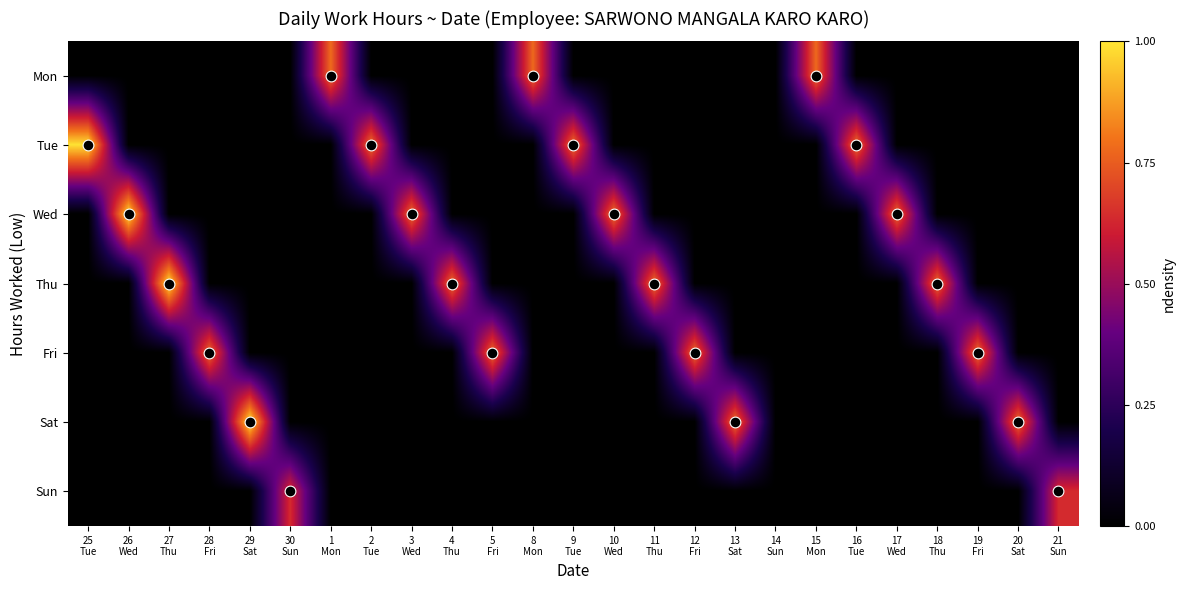

Reading right to left, transcribe all the data shown in this chart.

Mon: 21
Sun=0.0	20
Sat=0.0	19
Fri=0.0	18
Thu=0.0	17
Wed=0.0	16
Tue=0.0	15
Mon=0.8	14
Sun=0.0	13
Sat=0.0	12
Fri=0.0	11
Thu=0.0	10
Wed=0.0	9
Tue=0.0	8
Mon=0.8	5
Fri=0.0	4
Thu=0.0	3
Wed=0.0	2
Tue=0.0	1
Mon=0.8	30
Sun=0.0	29
Sat=0.0	28
Fri=0.0	27
Thu=0.0	26
Wed=0.0	25
Tue=0.0
Tue: 21
Sun=0.0	20
Sat=0.0	19
Fri=0.0	18
Thu=0.0	17
Wed=0.0	16
Tue=0.8	15
Mon=0.0	14
Sun=0.0	13
Sat=0.0	12
Fri=0.0	11
Thu=0.0	10
Wed=0.0	9
Tue=0.8	8
Mon=0.0	5
Fri=0.0	4
Thu=0.0	3
Wed=0.0	2
Tue=0.8	1
Mon=0.0	30
Sun=0.0	29
Sat=0.0	28
Fri=0.0	27
Thu=0.0	26
Wed=0.0	25
Tue=1.0
Wed: 21
Sun=0.0	20
Sat=0.0	19
Fri=0.0	18
Thu=0.0	17
Wed=0.8	16
Tue=0.0	15
Mon=0.0	14
Sun=0.0	13
Sat=0.0	12
Fri=0.0	11
Thu=0.0	10
Wed=0.8	9
Tue=0.0	8
Mon=0.0	5
Fri=0.0	4
Thu=0.0	3
Wed=0.8	2
Tue=0.0	1
Mon=0.0	30
Sun=0.0	29
Sat=0.0	28
Fri=0.0	27
Thu=0.0	26
Wed=1.0	25
Tue=0.0
Thu: 21
Sun=0.0	20
Sat=0.0	19
Fri=0.0	18
Thu=0.8	17
Wed=0.0	16
Tue=0.0	15
Mon=0.0	14
Sun=0.0	13
Sat=0.0	12
Fri=0.0	11
Thu=0.8	10
Wed=0.0	9
Tue=0.0	8
Mon=0.0	5
Fri=0.0	4
Thu=0.8	3
Wed=0.0	2
Tue=0.0	1
Mon=0.0	30
Sun=0.0	29
Sat=0.0	28
Fri=0.0	27
Thu=1.0	26
Wed=0.0	25
Tue=0.0
Fri: 21
Sun=0.0	20
Sat=0.0	19
Fri=0.8	18
Thu=0.0	17
Wed=0.0	16
Tue=0.0	15
Mon=0.0	14
Sun=0.0	13
Sat=0.0	12
Fri=0.8	11
Thu=0.0	10
Wed=0.0	9
Tue=0.0	8
Mon=0.0	5
Fri=0.8	4
Thu=0.0	3
Wed=0.0	2
Tue=0.0	1
Mon=0.0	30
Sun=0.0	29
Sat=0.0	28
Fri=0.8	27
Thu=0.0	26
Wed=0.0	25
Tue=0.0
Sat: 21
Sun=0.0	20
Sat=0.8	19
Fri=0.0	18
Thu=0.0	17
Wed=0.0	16
Tue=0.0	15
Mon=0.0	14
Sun=0.0	13
Sat=0.8	12
Fri=0.0	11
Thu=0.0	10
Wed=0.0	9
Tue=0.0	8
Mon=0.0	5
Fri=0.0	4
Thu=0.0	3
Wed=0.0	2
Tue=0.0	1
Mon=0.0	30
Sun=0.0	29
Sat=1.0	28
Fri=0.0	27
Thu=0.0	26
Wed=0.0	25
Tue=0.0
Sun: 21
Sun=0.6	20
Sat=0.0	19
Fri=0.0	18
Thu=0.0	17
Wed=0.0	16
Tue=0.0	15
Mon=0.0	14
Sun=0.0	13
Sat=0.0	12
Fri=0.0	11
Thu=0.0	10
Wed=0.0	9
Tue=0.0	8
Mon=0.0	5
Fri=0.0	4
Thu=0.0	3
Wed=0.0	2
Tue=0.0	1
Mon=0.0	30
Sun=0.6	29
Sat=0.0	28
Fri=0.0	27
Thu=0.0	26
Wed=0.0	25
Tue=0.0